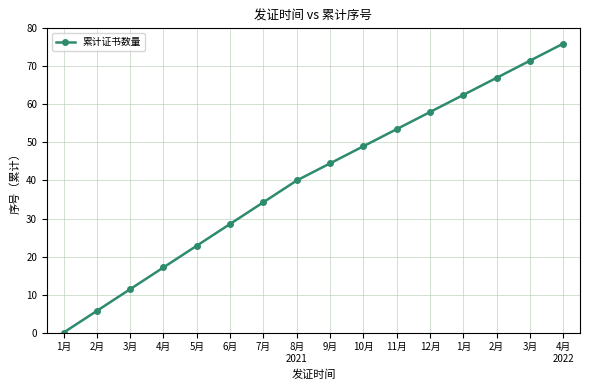

Does the chart have visible grid lines?

Yes